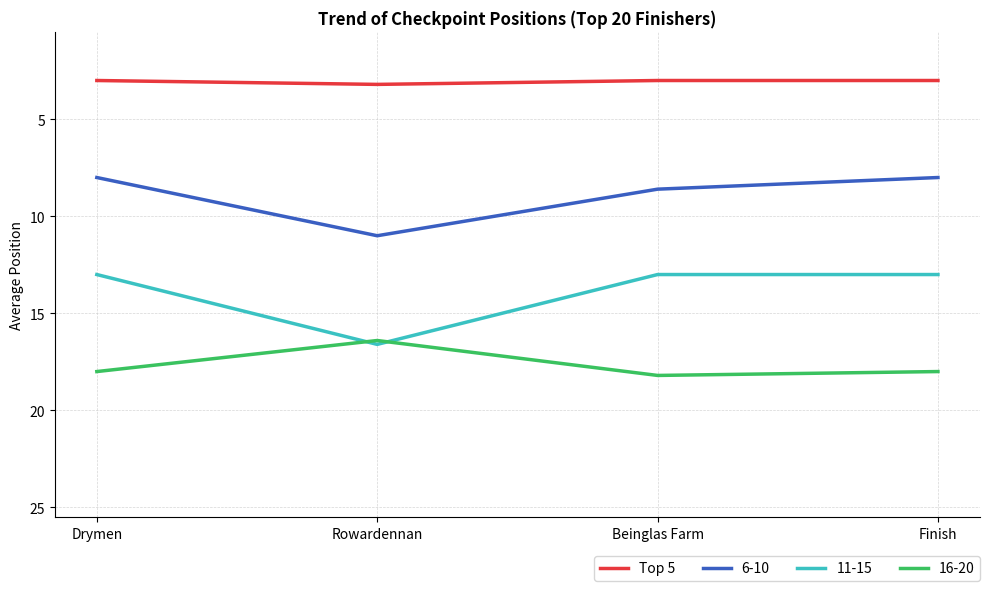

At Beinglas Farm, list the series in order from largest to smallest.

16-20, 11-15, 6-10, Top 5